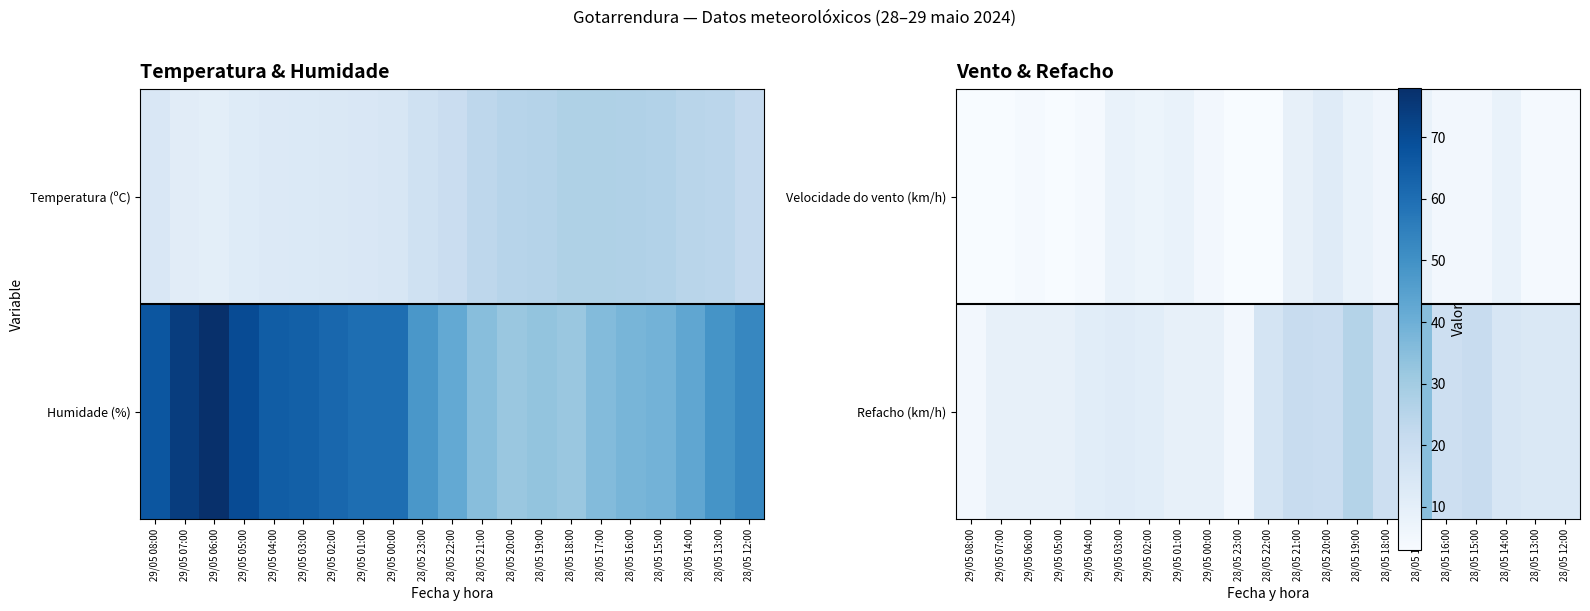

Where is Refacho (km/h) nearest to the value 20?

28/05 20:00